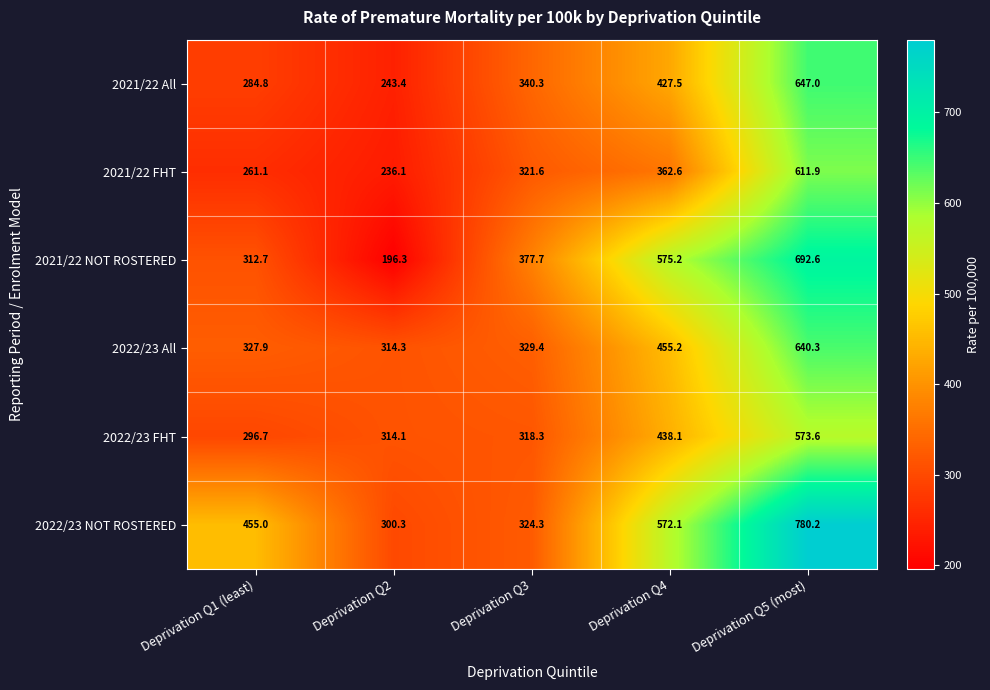

At Deprivation Q1 (least), list the series in order from smallest to largest.

2021/22 FHT, 2021/22 All, 2022/23 FHT, 2021/22 NOT ROSTERED, 2022/23 All, 2022/23 NOT ROSTERED